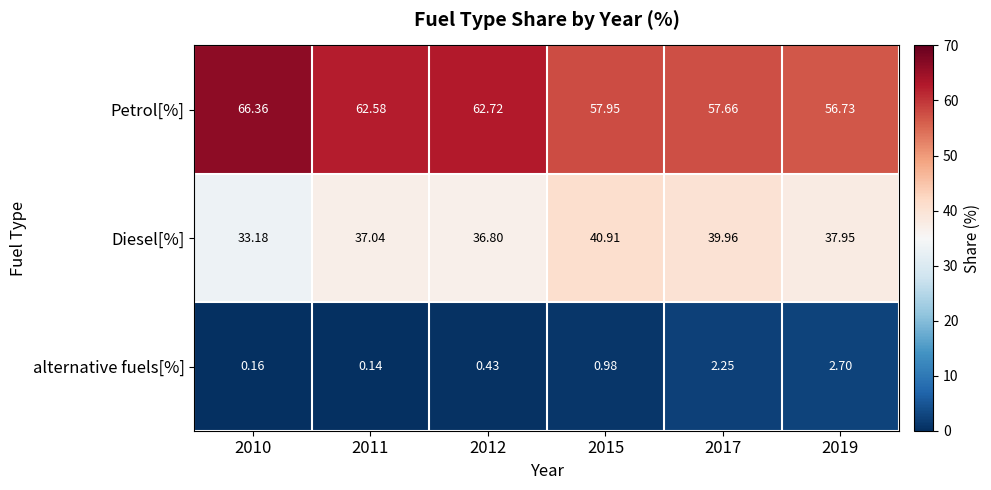

Which series has the largest range (max minus min)?

Petrol[%]